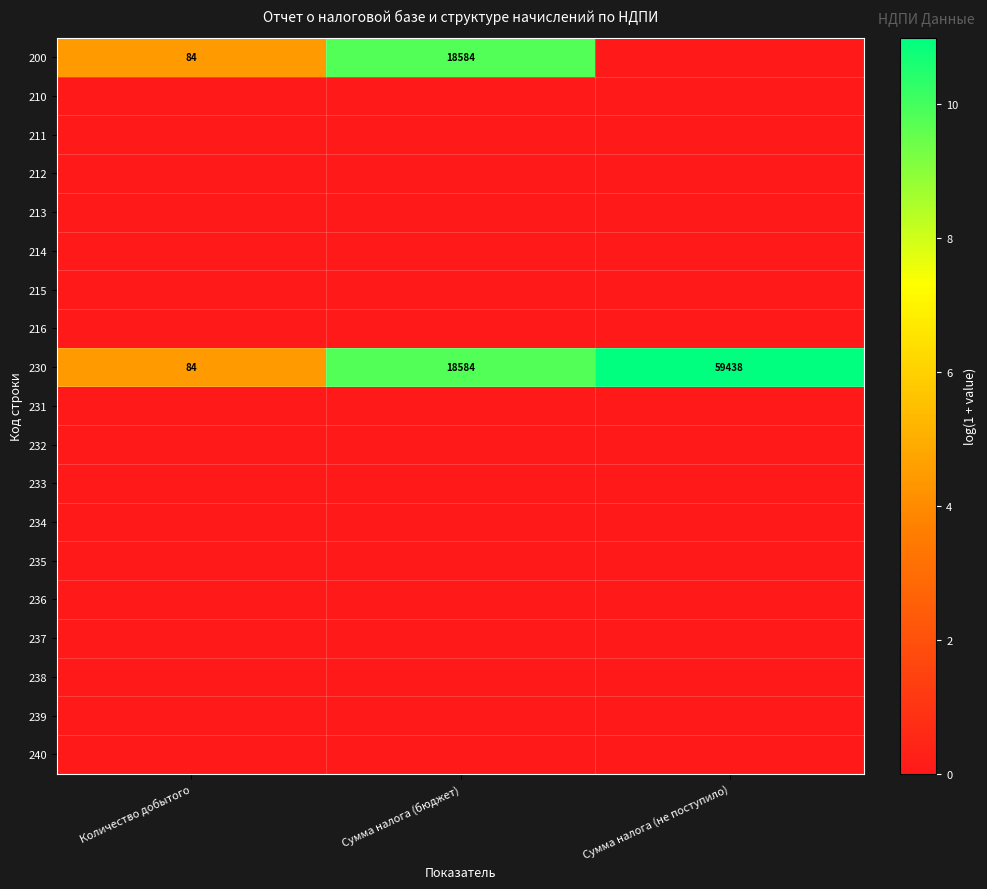

Is it true that 233 equals 0.0 at Сумма налога (бюджет)?

True